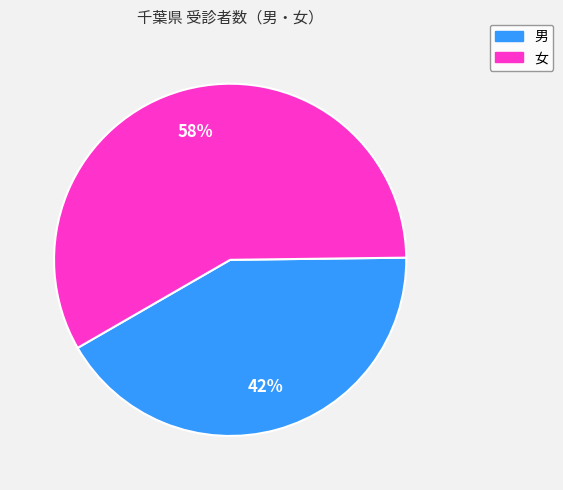

Count the number of slices in the pie.

2